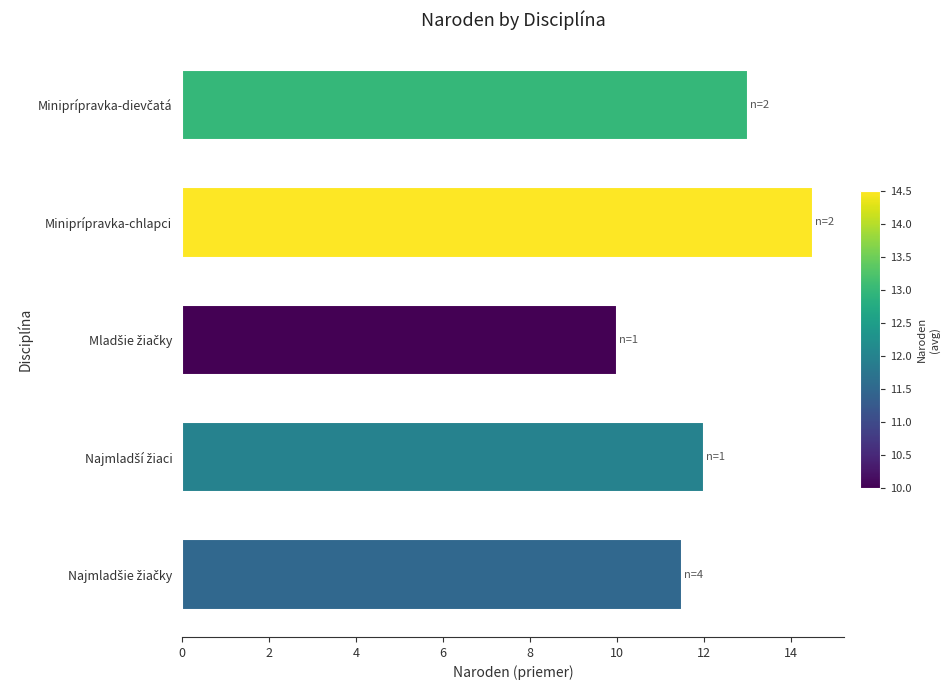

What is the smallest value displayed?

10.0